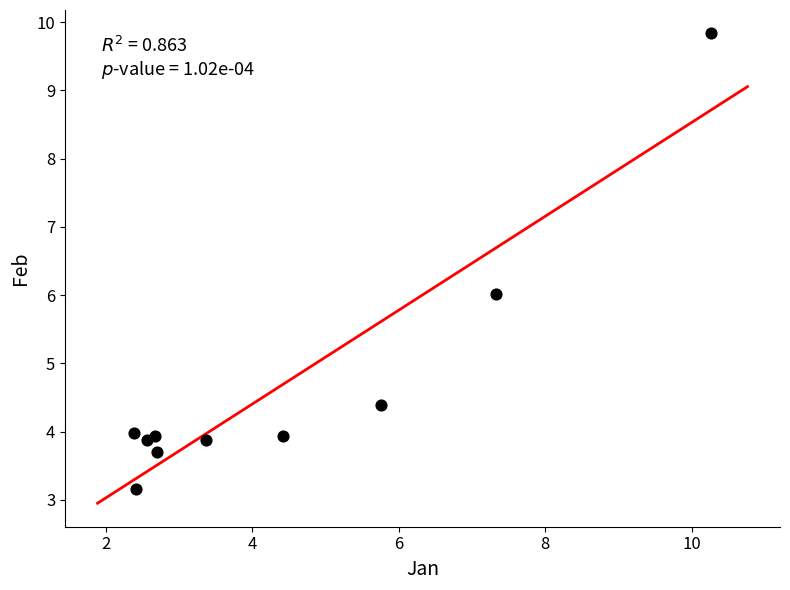

What is the average X value?

4.4